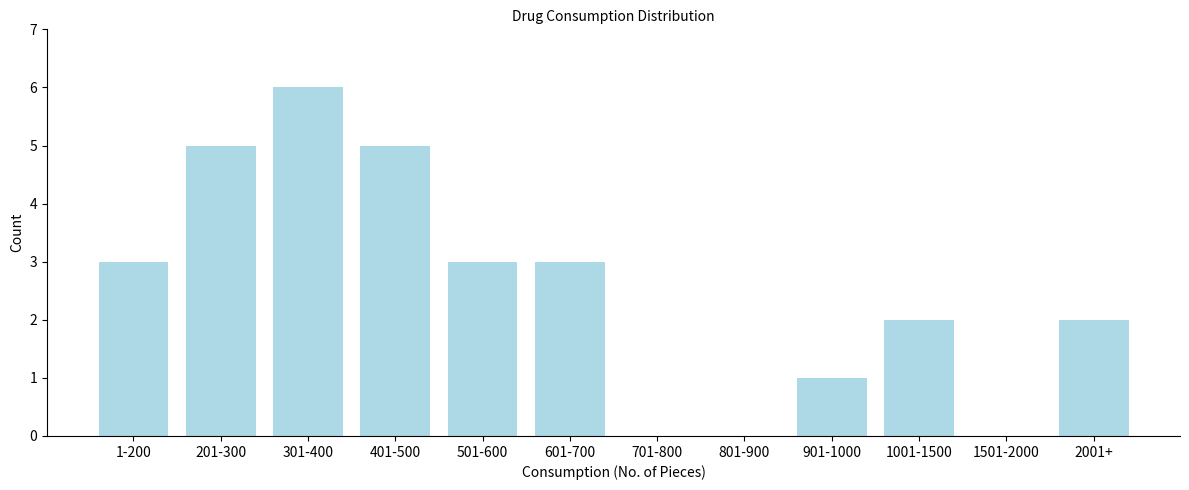

Reading left to right, what are all the values shown in this chart?

1-200=3	201-300=5	301-400=6	401-500=5	501-600=3	601-700=3	701-800=0	801-900=0	901-1000=1	1001-1500=2	1501-2000=0	2001+=2